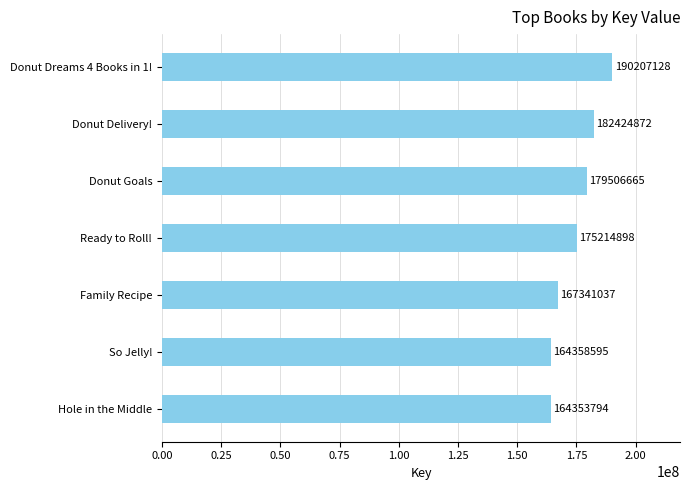

What value does the data have at Hole in the Middle?

164353794